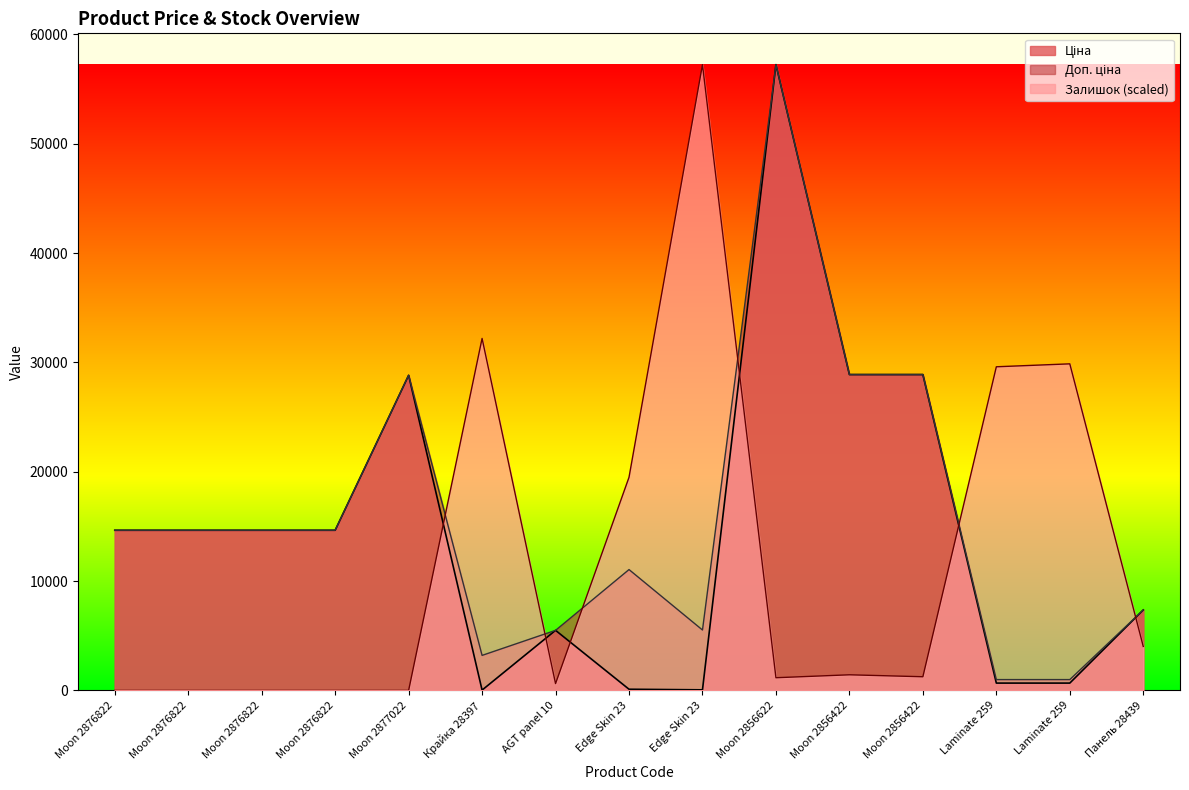

Read the Ціна value at Laminate 259.

672.1